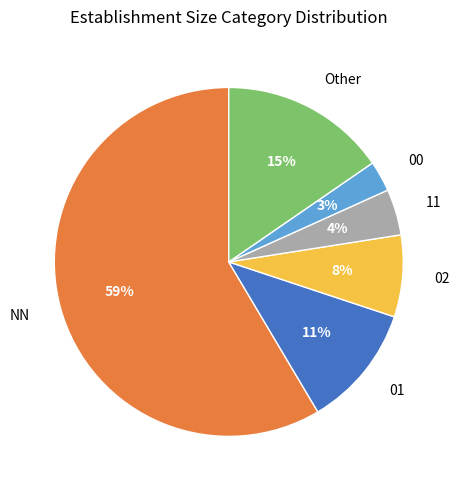

Combined, do NN and 11 account for over 50%?

Yes